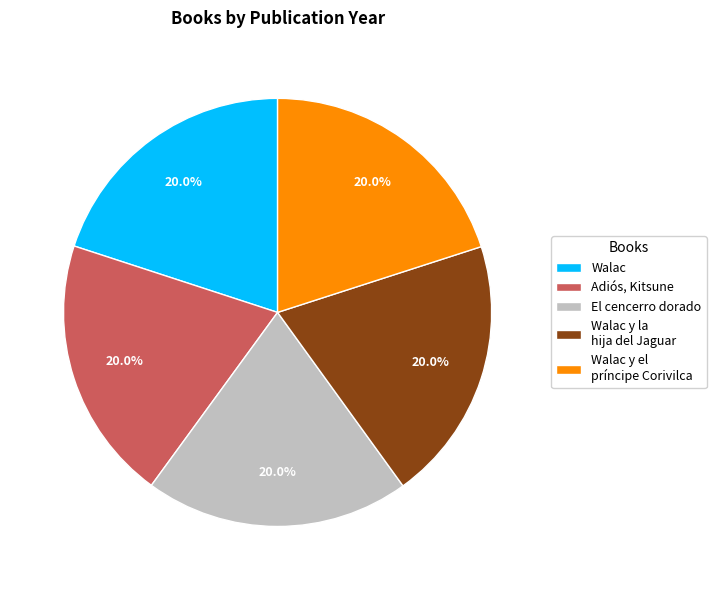

To the nearest percent, what portion does Adiós, Kitsune represent?

20%